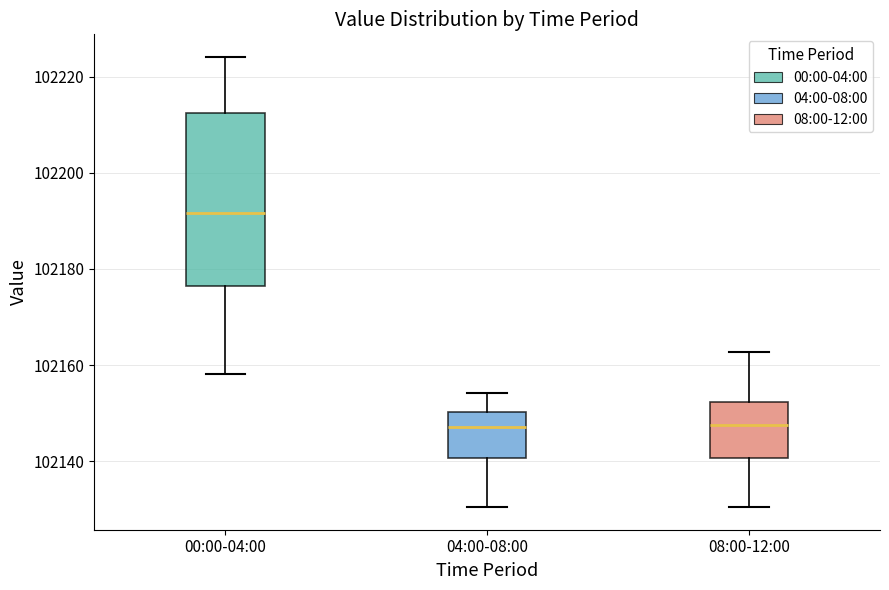

Reading left to right, read every box against the y-axis: the position of its median line, the range the box covers, and the ends of its whiskers. The values are not printed on the chart, so give them approximately, as read against the axis.

00:00-04:00: median 102192, box 102176 to 102212, whiskers 102158 to 102224
04:00-08:00: median 102148, box 102140 to 102150, whiskers 102130 to 102154
08:00-12:00: median 102148, box 102140 to 102152, whiskers 102130 to 102162